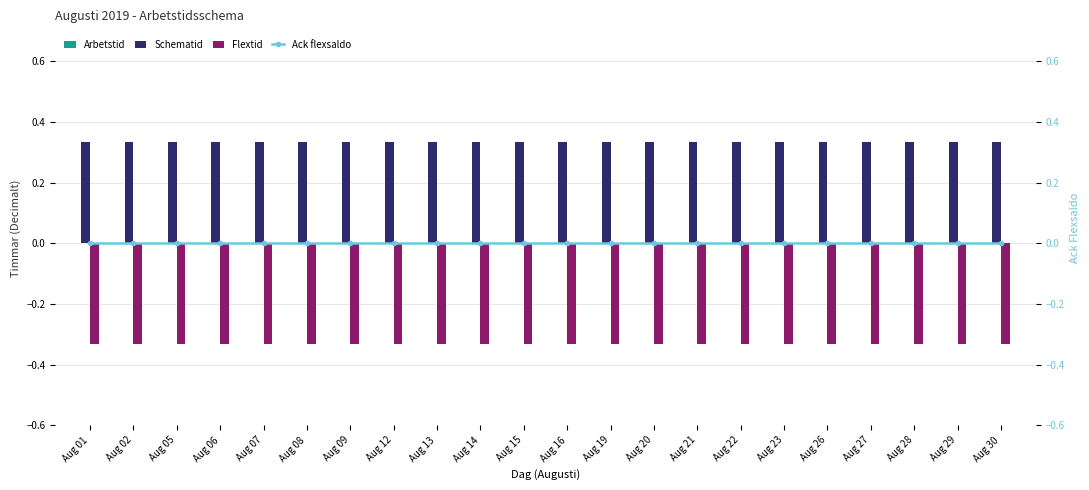

Reading right to left, what are all the values shown in this chart?

Arbetstid: 0.0	0.0	0.0	0.0	0.0	0.0	0.0	0.0	0.0	0.0	0.0	0.0	0.0	0.0	0.0	0.0	0.0	0.0	0.0	0.0	0.0	0.0
Schematid: 0.3	0.3	0.3	0.3	0.3	0.3	0.3	0.3	0.3	0.3	0.3	0.3	0.3	0.3	0.3	0.3	0.3	0.3	0.3	0.3	0.3	0.3
Flextid: -0.3	-0.3	-0.3	-0.3	-0.3	-0.3	-0.3	-0.3	-0.3	-0.3	-0.3	-0.3	-0.3	-0.3	-0.3	-0.3	-0.3	-0.3	-0.3	-0.3	-0.3	-0.3
Ack flexsaldo: 0.0	0.0	0.0	0.0	0.0	0.0	0.0	0.0	0.0	0.0	0.0	0.0	0.0	0.0	0.0	0.0	0.0	0.0	0.0	0.0	0.0	0.0